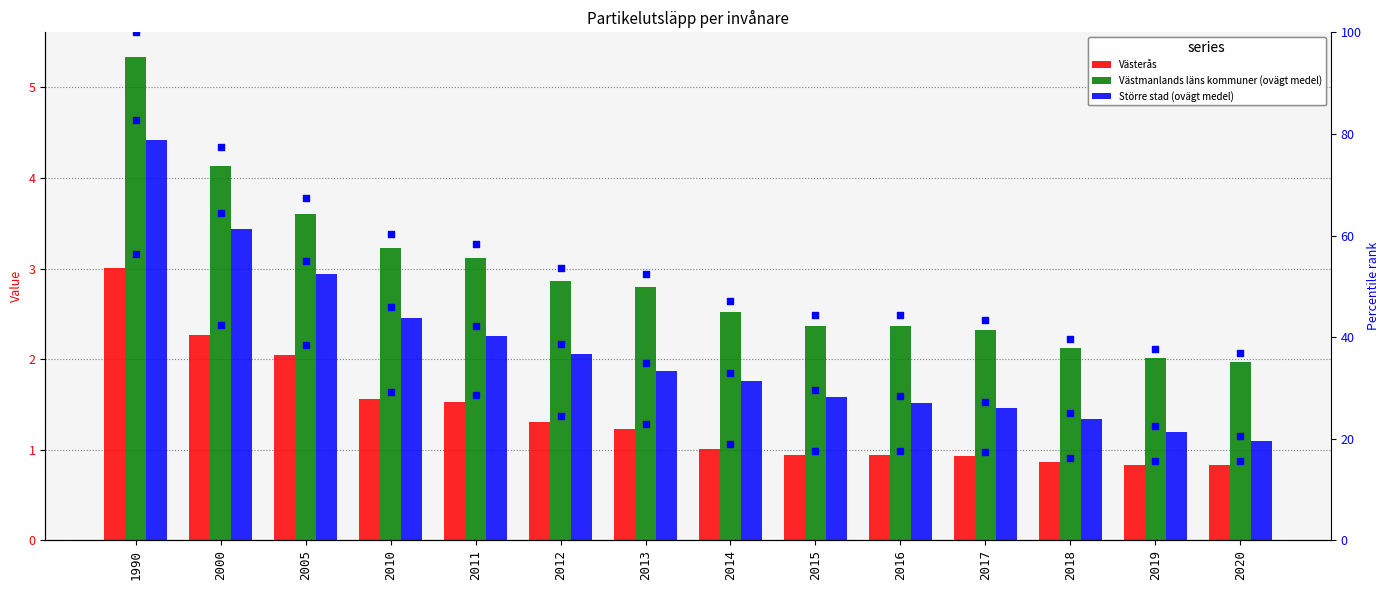

At how many categories does at least one series exceed 24?

14